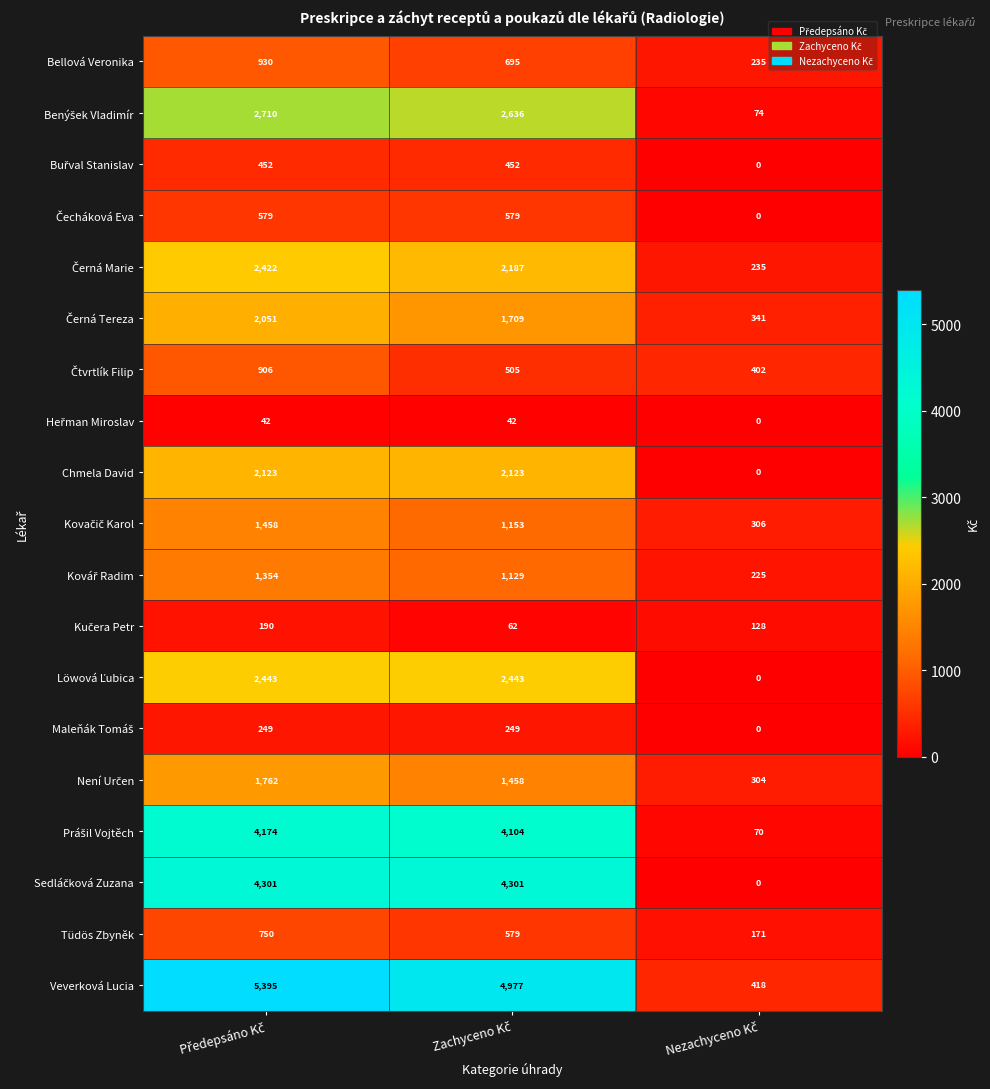

At how many categories does at least one series exceed 149?

3